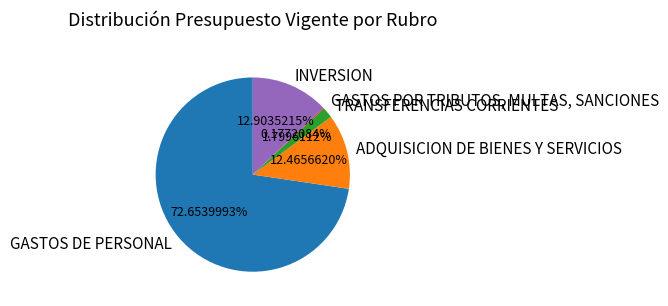

To the nearest percent, what is the difference between the largest and smallest slice percentages?

72%